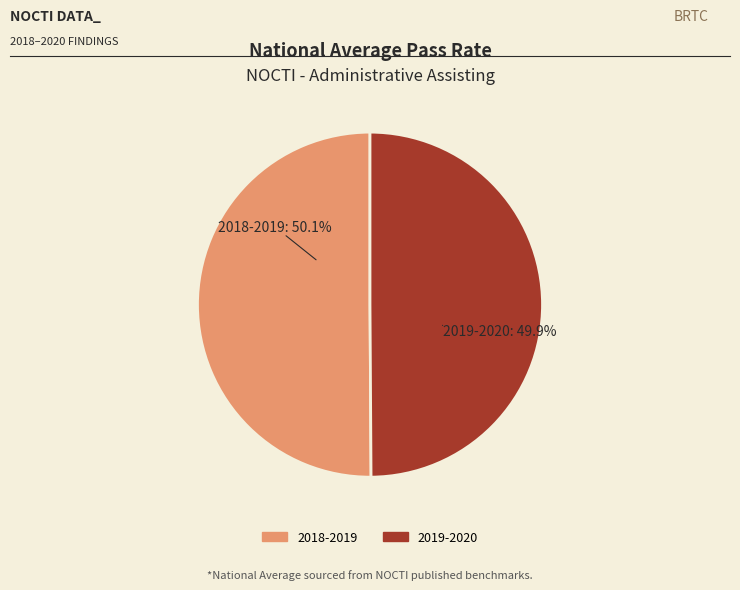

Is there any slice that represents more than half of the pie?

Yes